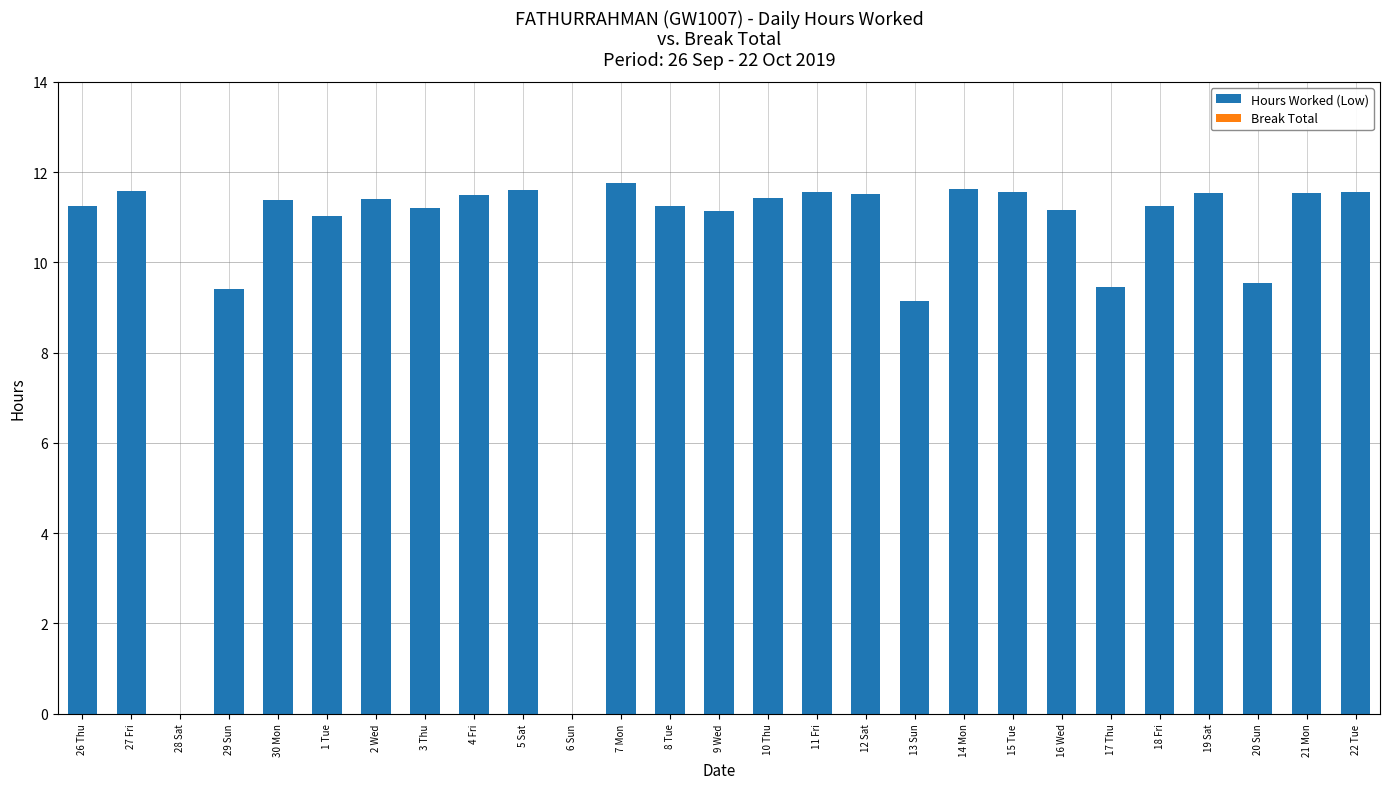

What is the change in value from 3 Thu to 15 Tue?

+0.4